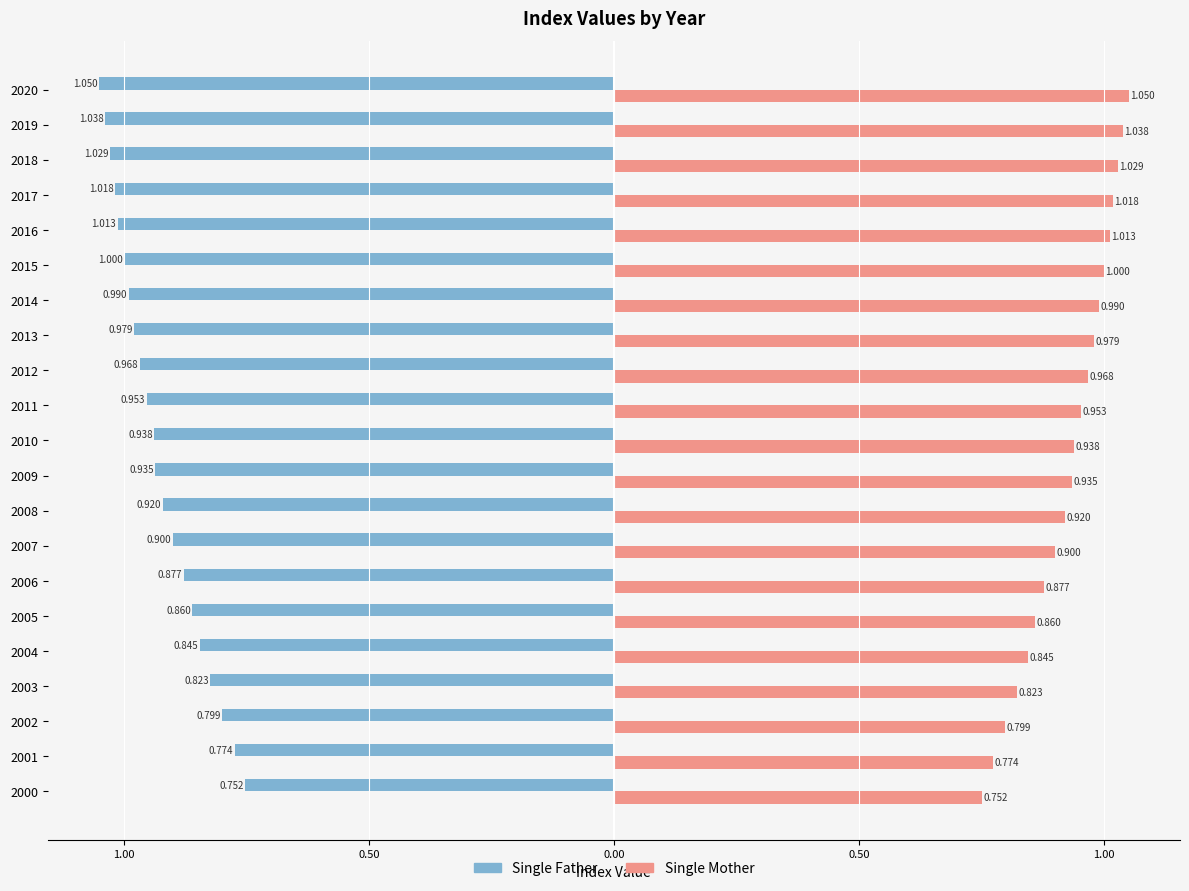

What are all the series names shown in the legend?

Single Father, Single Mother